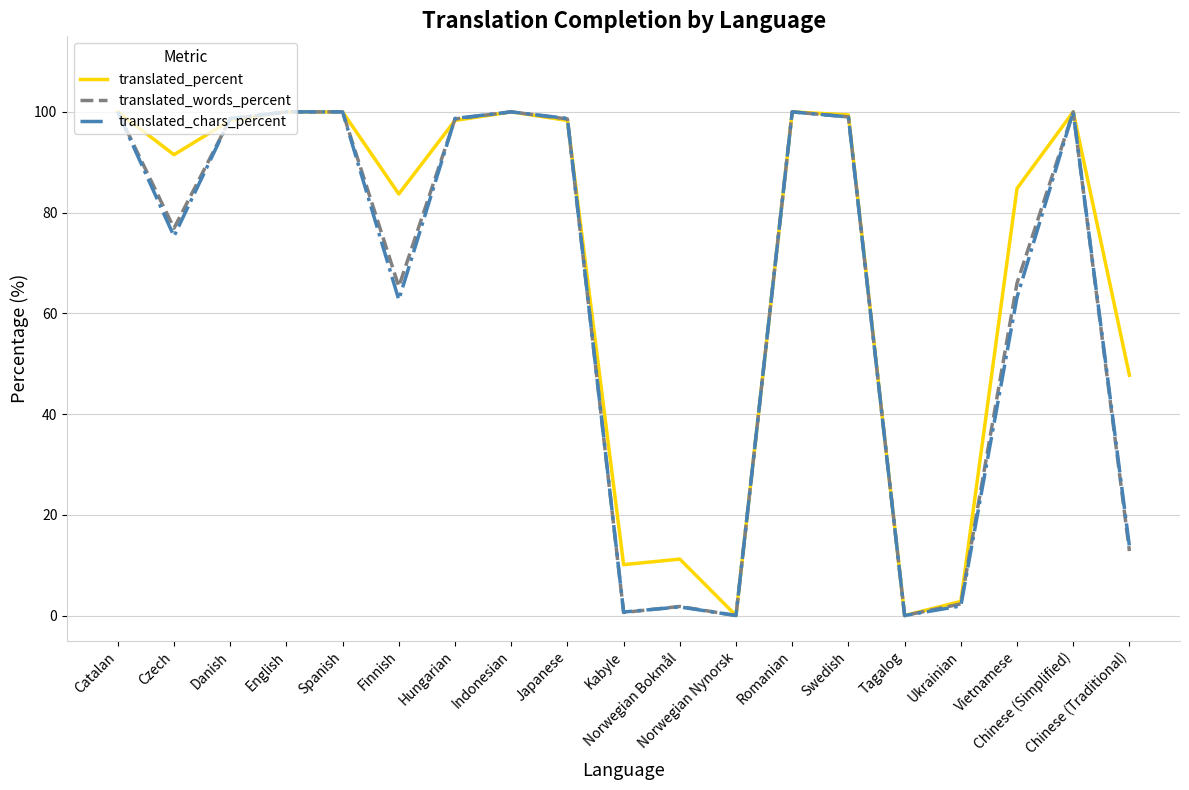

What is the sum of all translated_chars_percent values?

1214.3